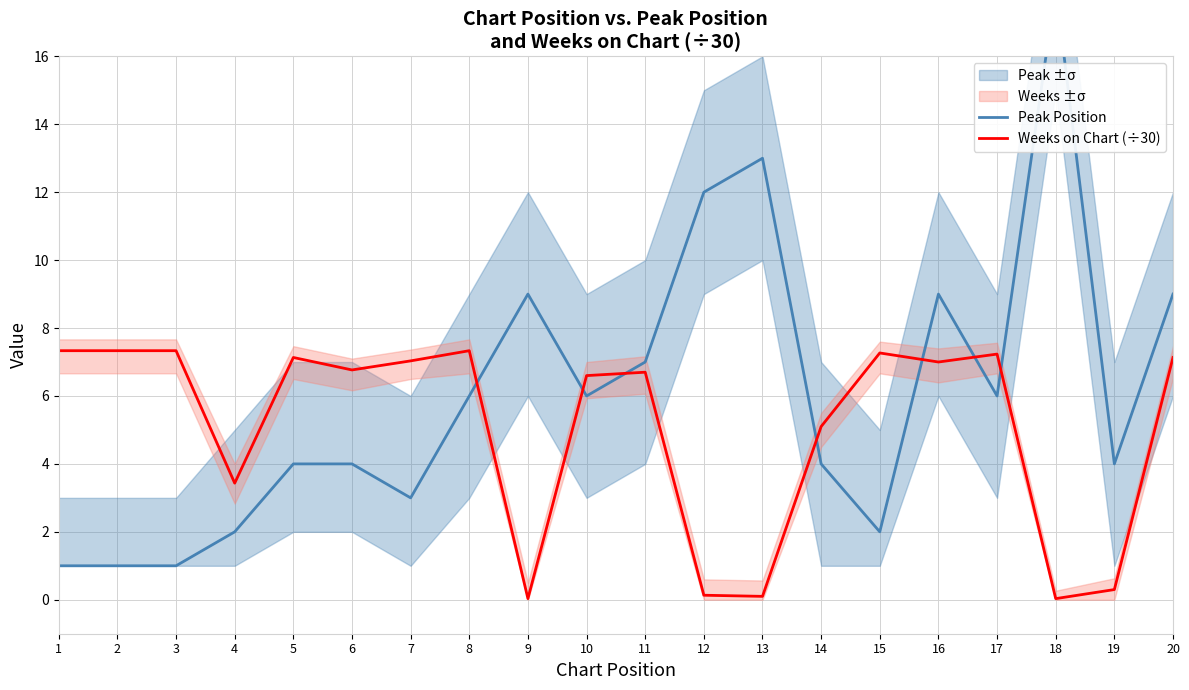

How many values in the Peak Position series are below 6?

10